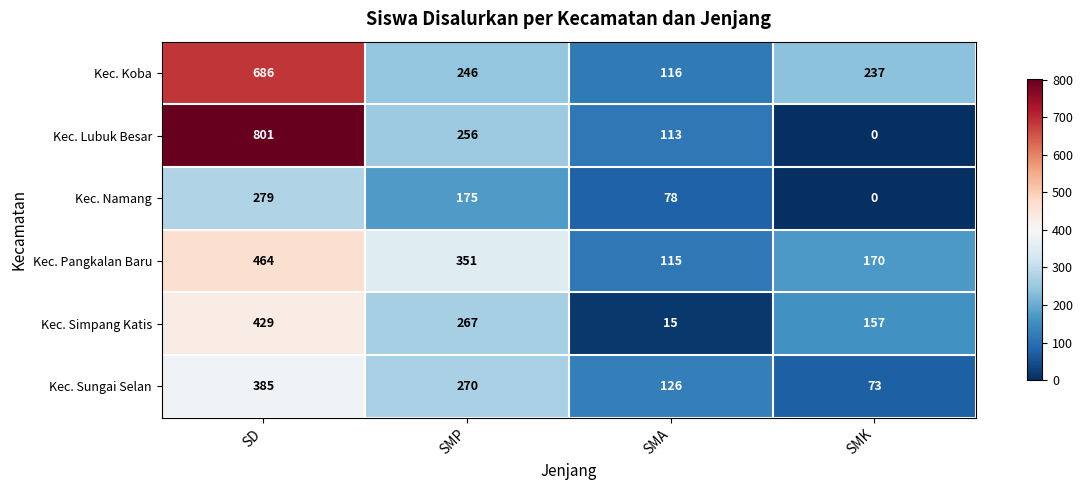

What is the difference between the highest and lowest values at SMA?

111